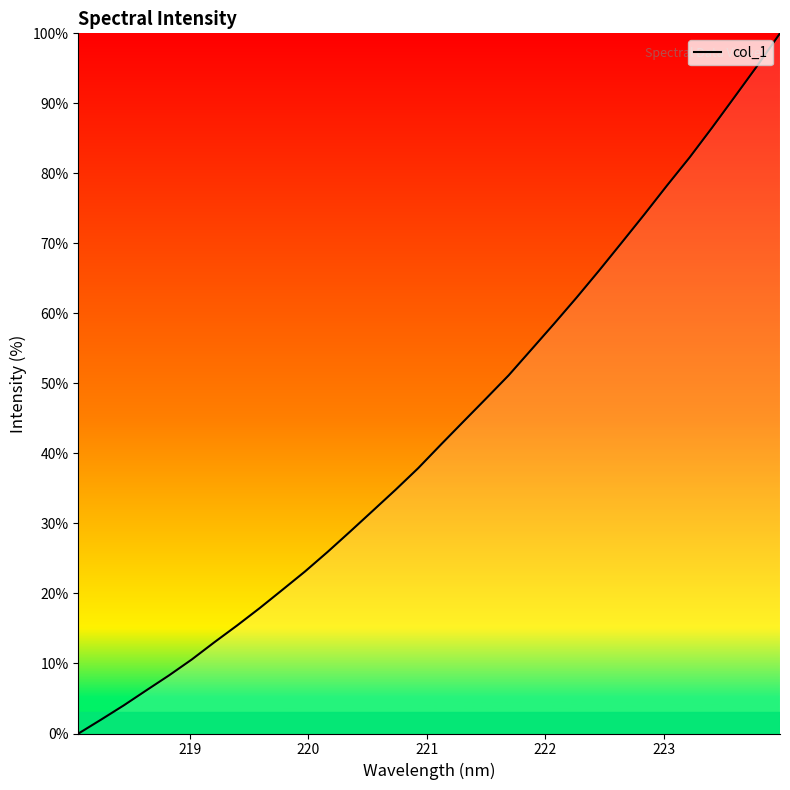

What is the maximum value shown in the chart?

100.0